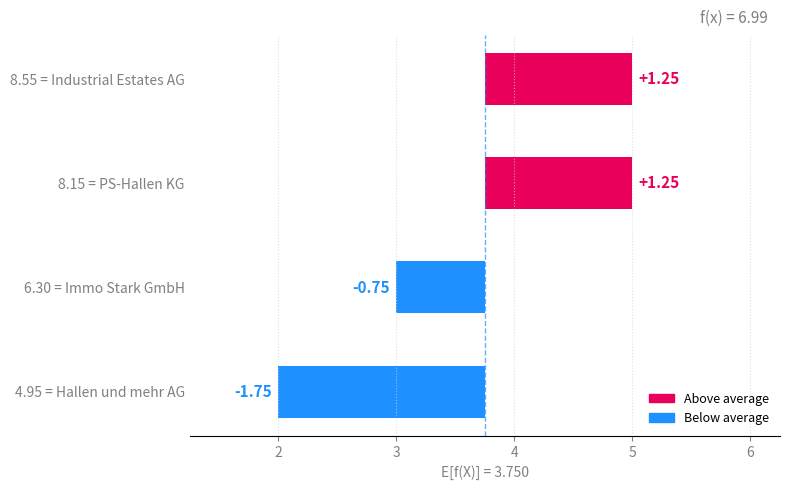

What is the smallest value displayed?

-1.8